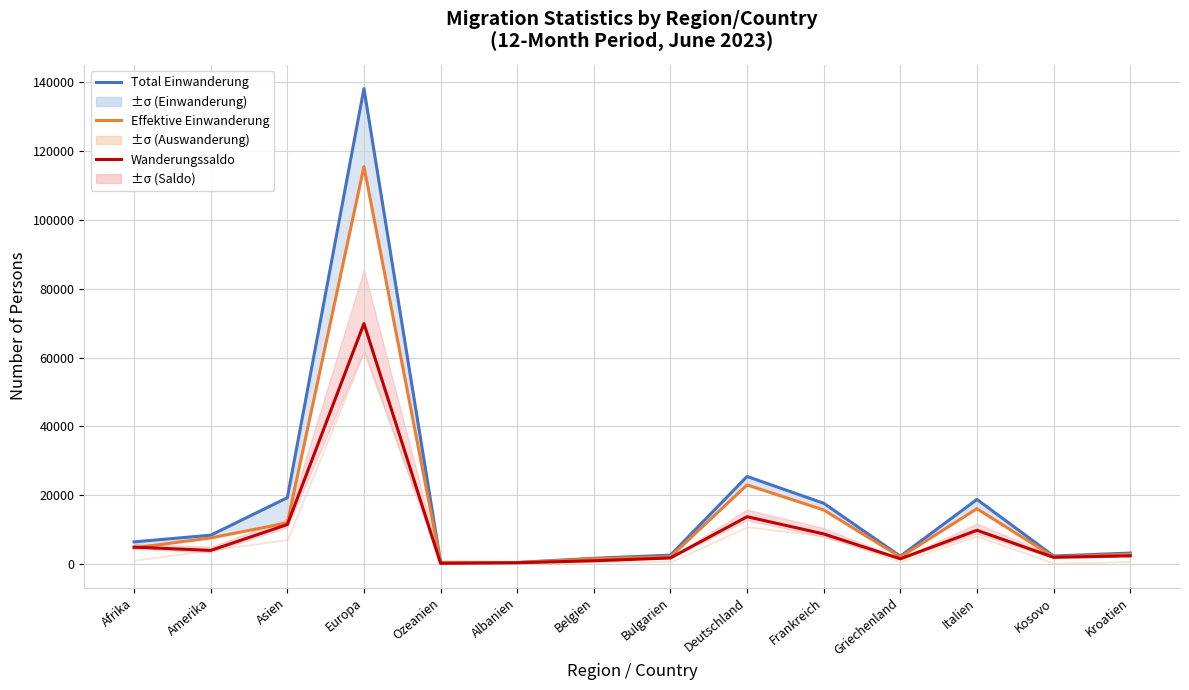

How many values in the Wanderungssaldo series are below 3953?

7